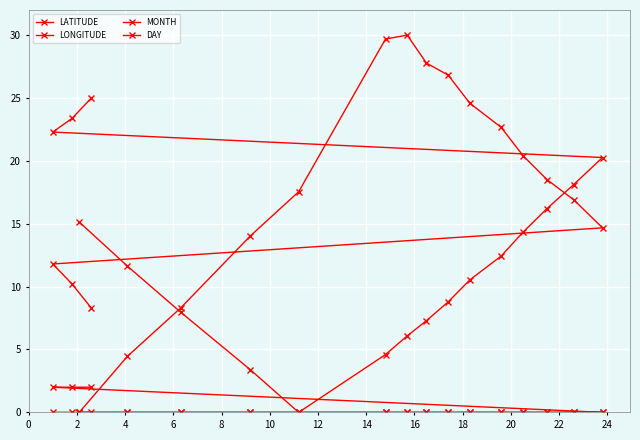

List the series in order of their peak value, highest first.

LATITUDE, LONGITUDE, DAY, MONTH